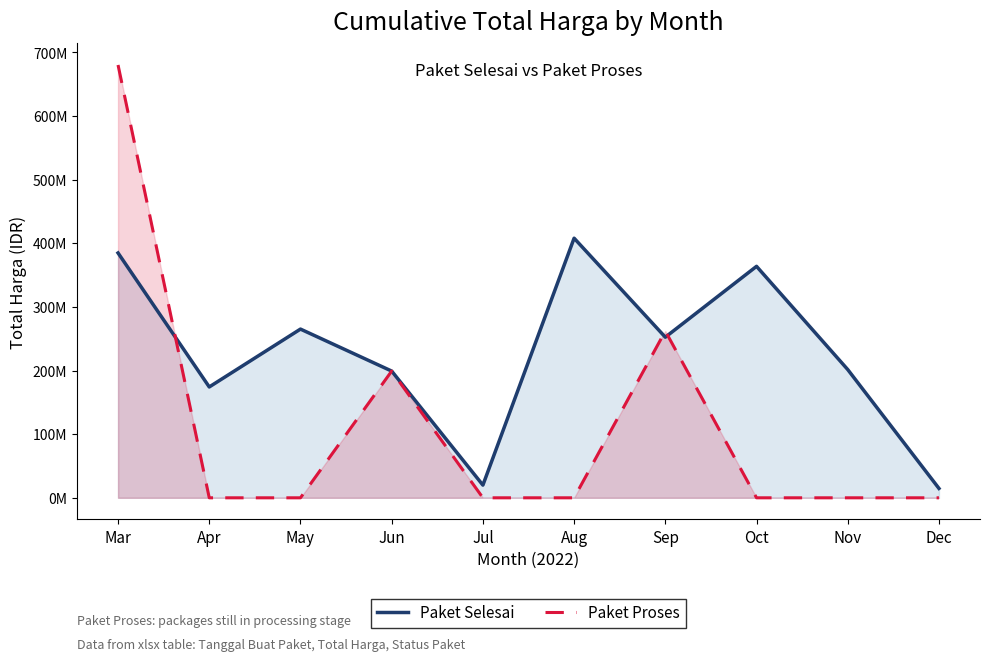

Rank the series at Jul from highest to lowest value.

Paket Selesai, Paket Proses